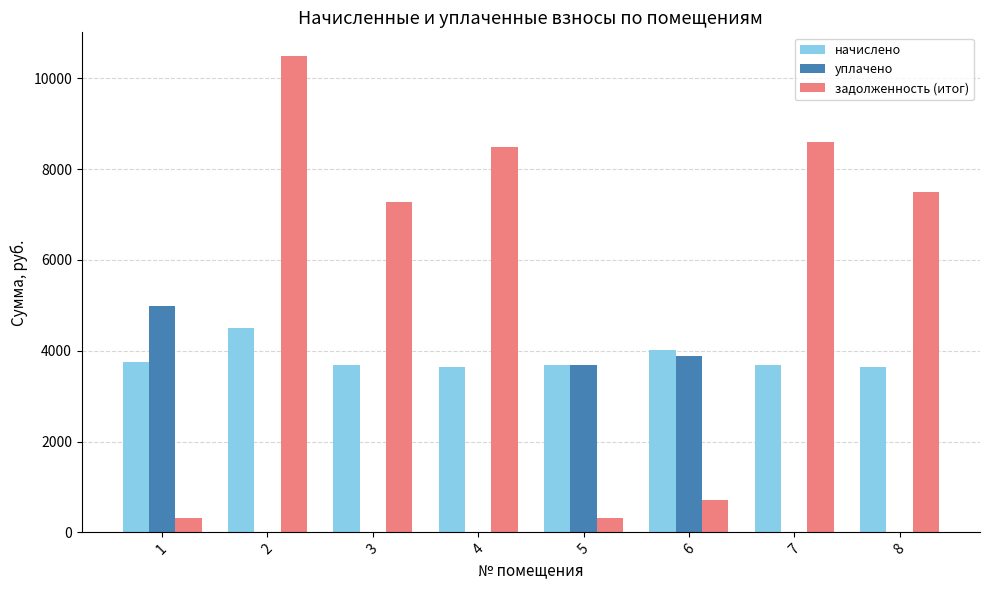

What is the greatest value displayed?

10487.2